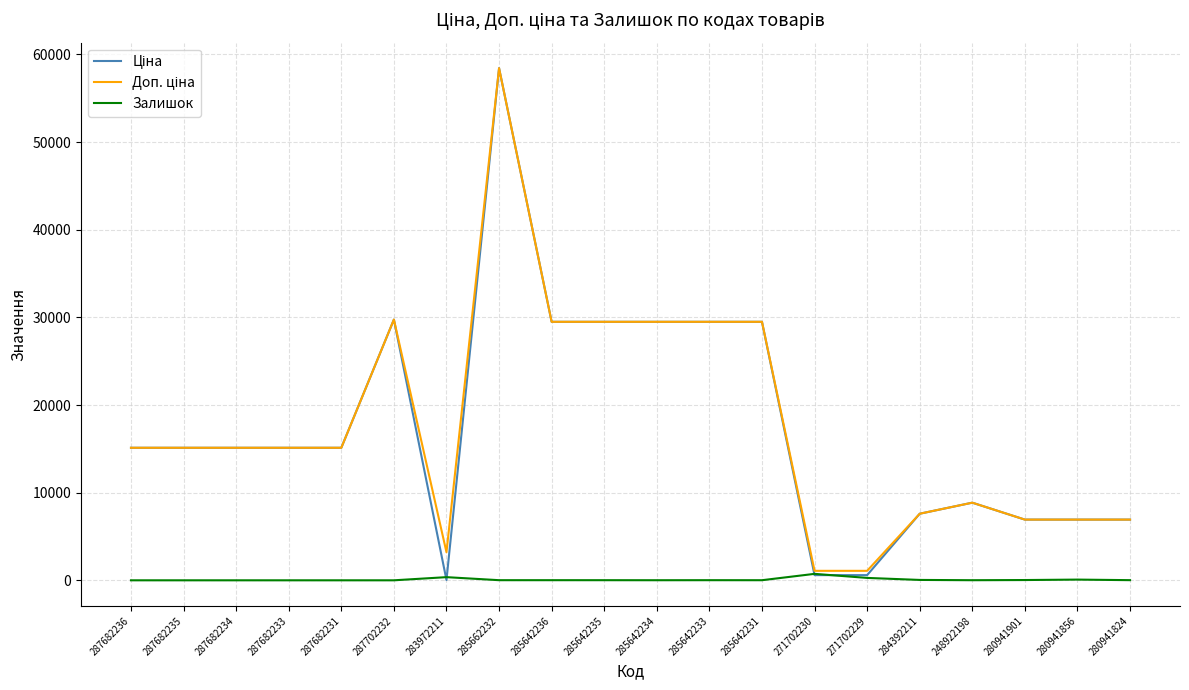

Which category has the highest value across all series?

285662232